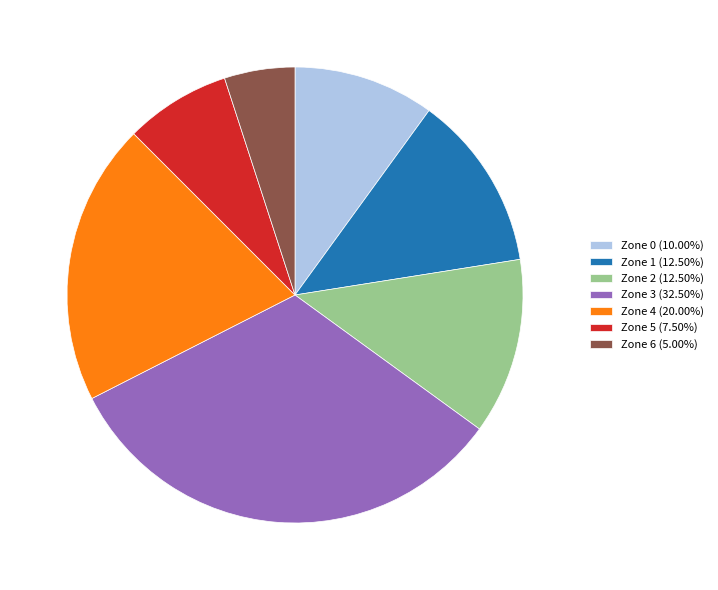

Is there a majority slice in this chart?

No